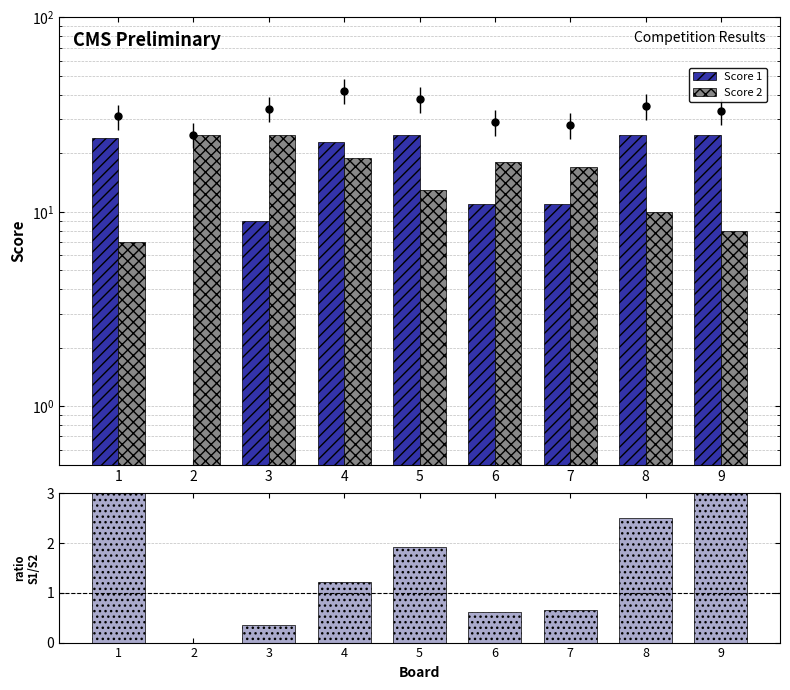

Reading right to left, list all the values displayed in this chart.

Observed: 33.0	35.0	28.0	29.0	38.0	42.0	34.0	25.0	31.0
Score 1: 25.0	25.0	11.0	11.0	25.0	23.0	9.0	0.0	24.0
Score 2: 8.0	10.0	17.0	18.0	13.0	19.0	25.0	25.0	7.0
Score 1 / Score 2: 3.1	2.5	0.6	0.6	1.9	1.2	0.4	0.0	3.4